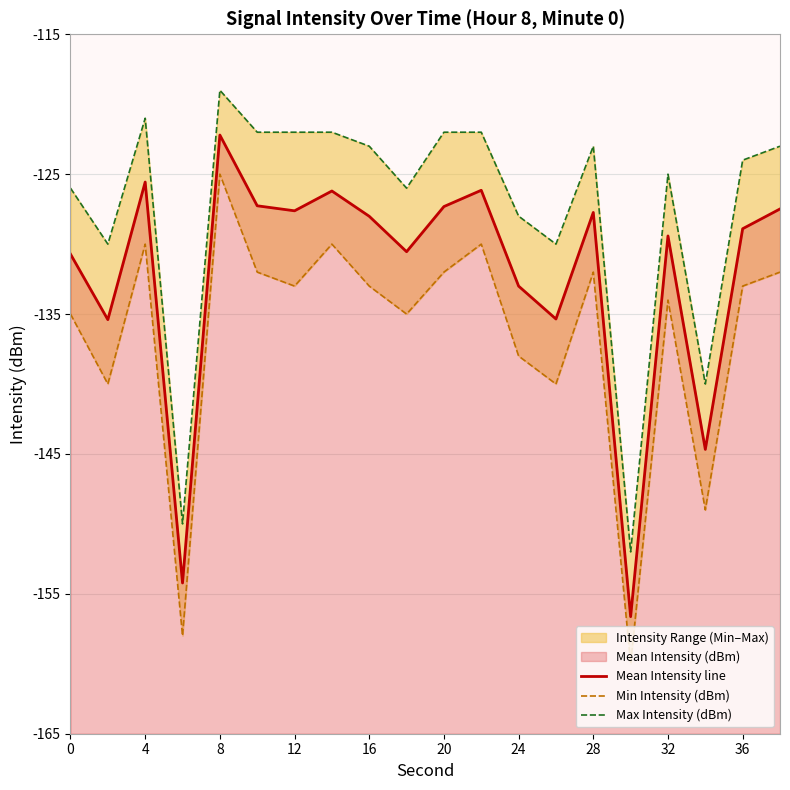

How many lines are shown in the chart?

3